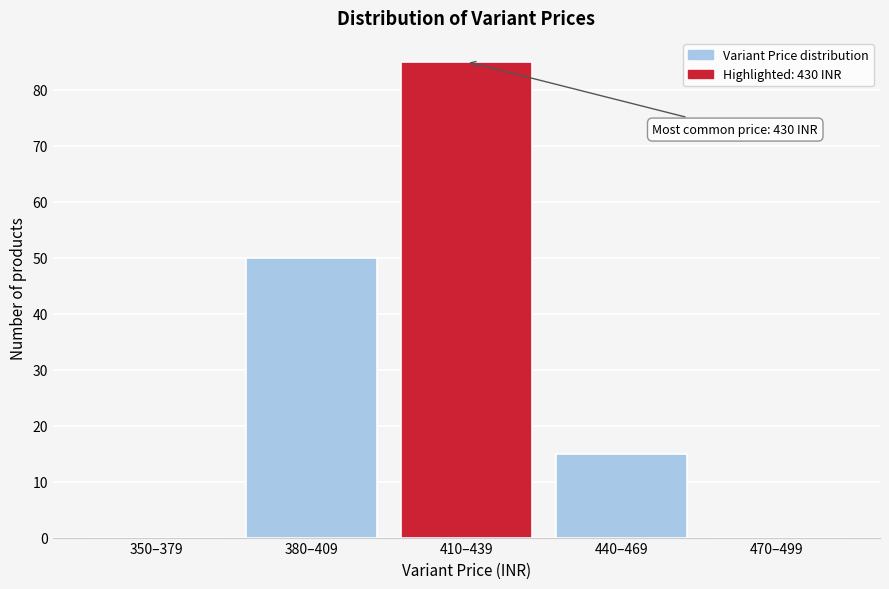

Reading left to right, what are all the values shown in this chart?

350–379=0	380–409=50	410–439=85	440–469=15	470–499=0